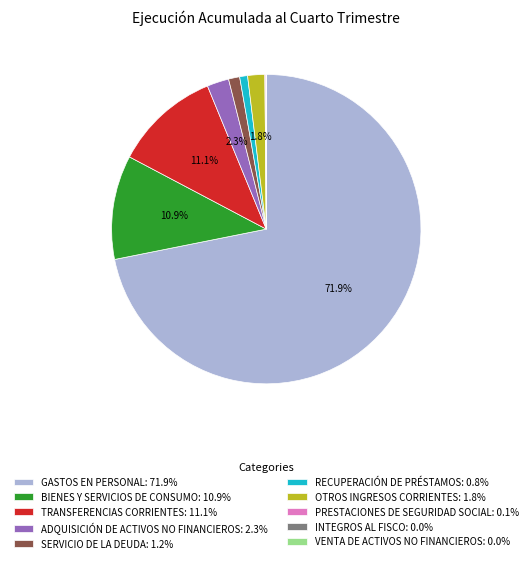

Does any single category account for the majority?

Yes